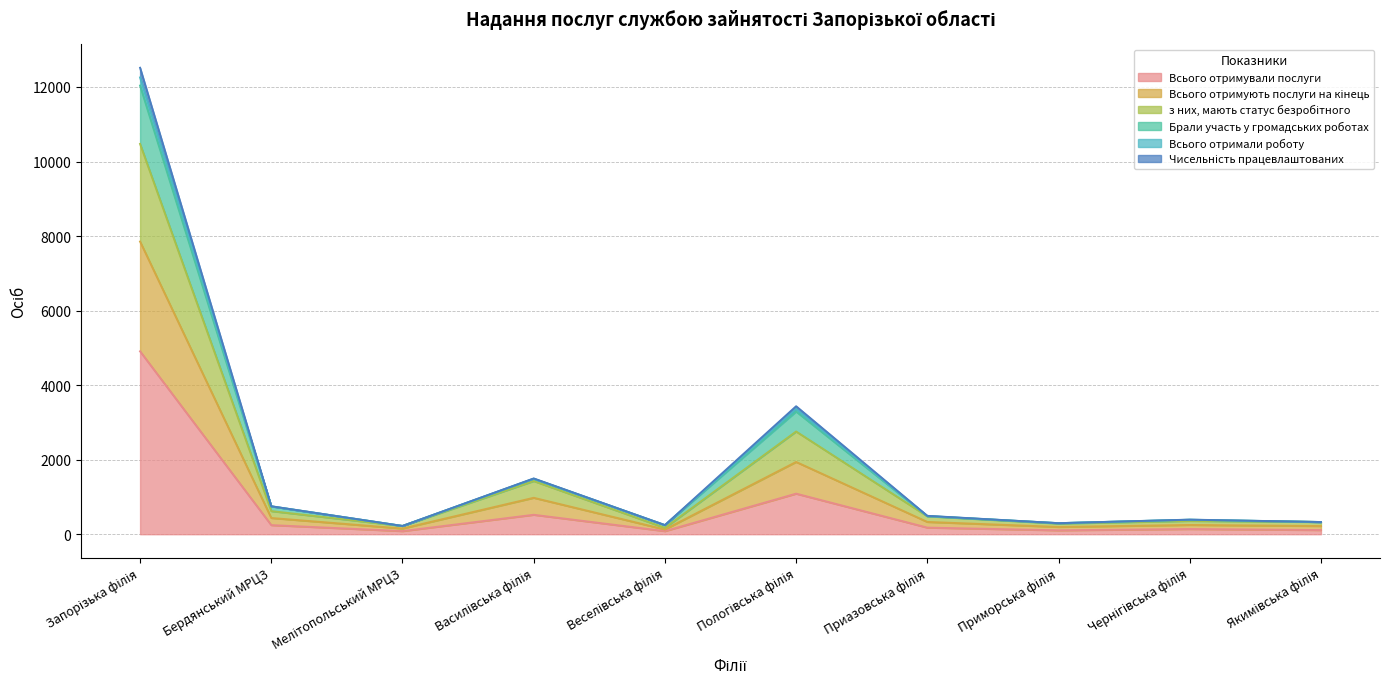

Does the chart have visible grid lines?

Yes